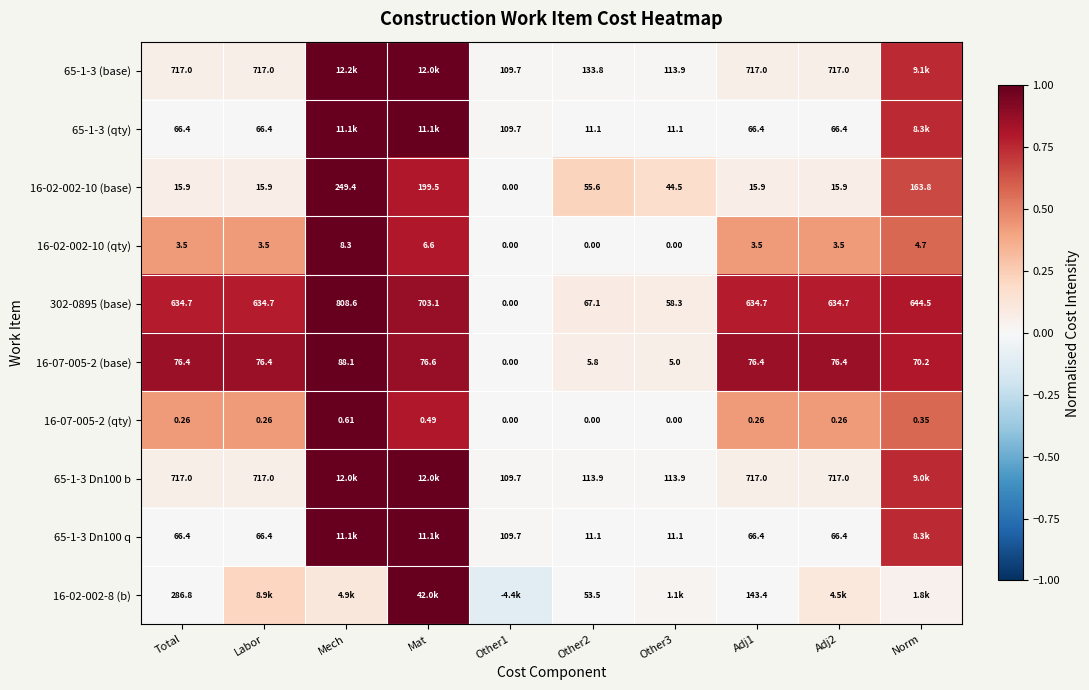

How many values in the 16-02-002-10 (base) series exceed 44?

5